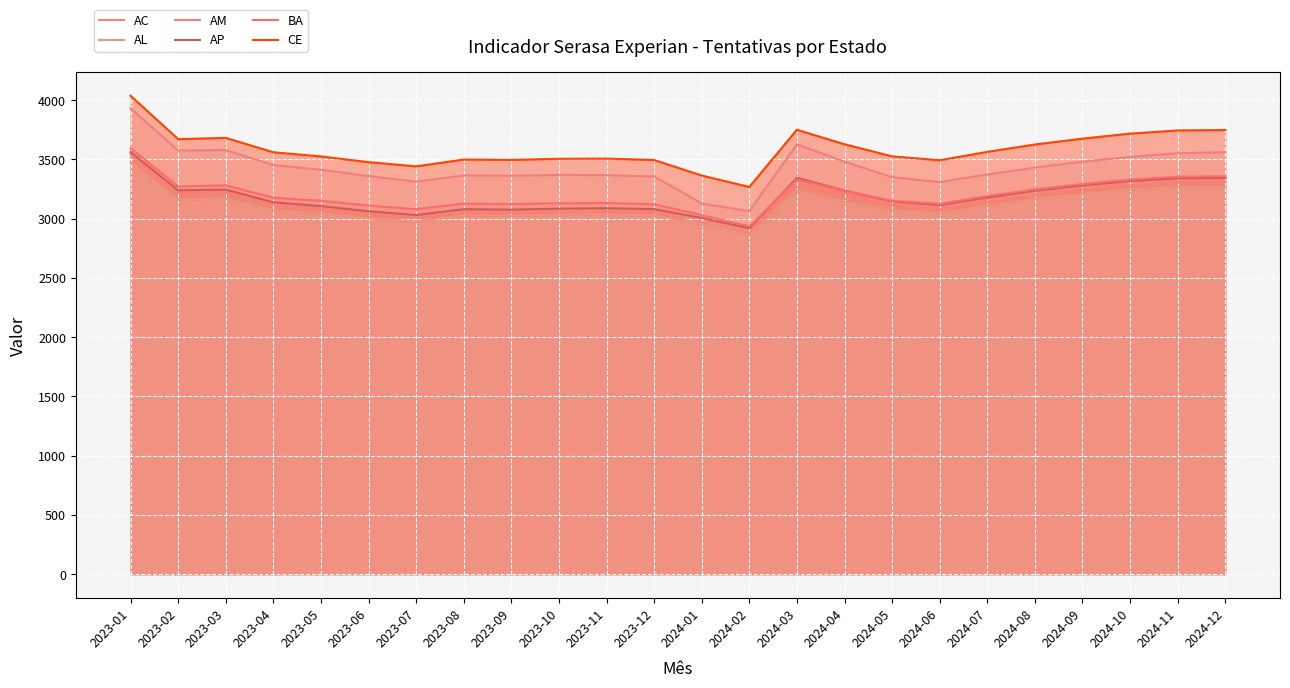

At how many categories does at least one series exceed 3612?

10